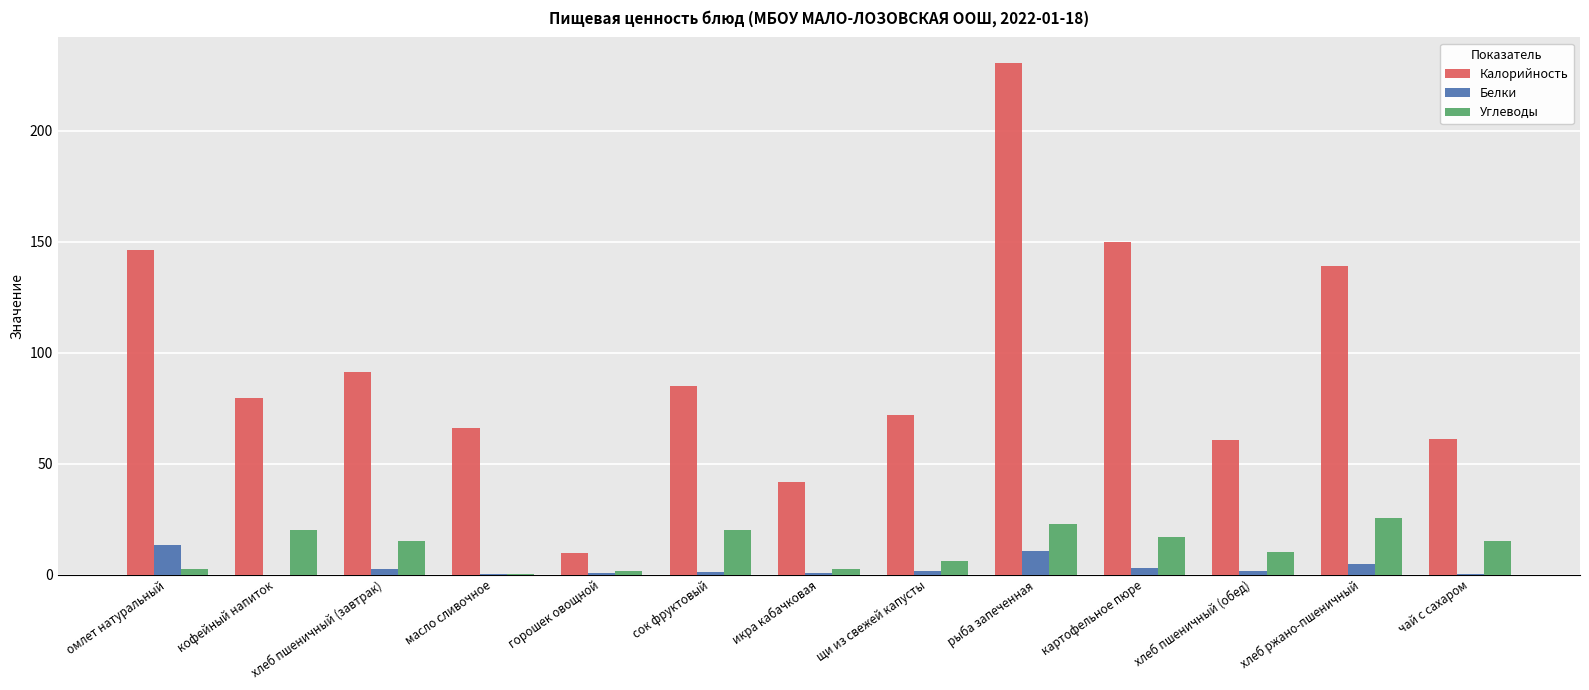

Which category has the highest value in the Калорийность series?

рыба запеченная